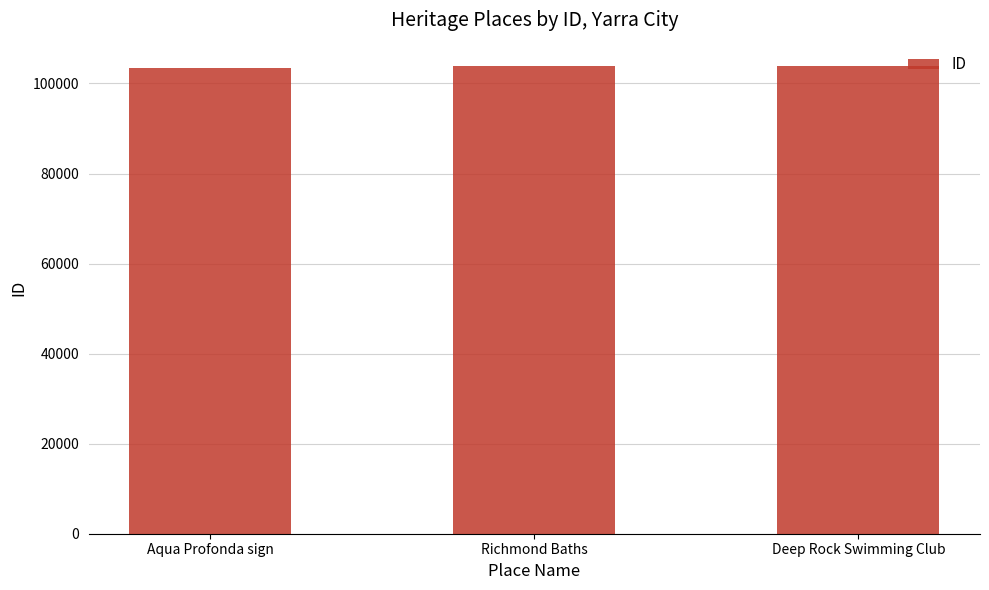

What is the sum of the values at Deep Rock Swimming Club and Richmond Baths?

207713